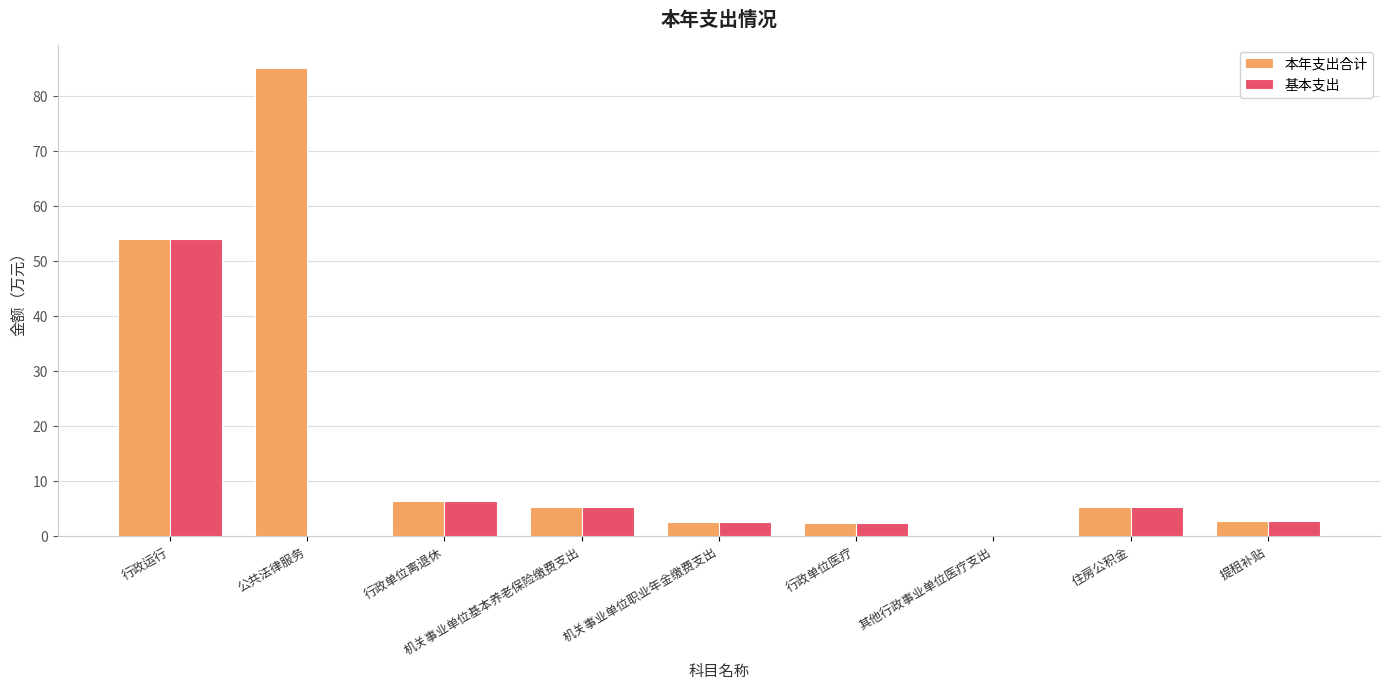

Count the number of data series in this chart.

2